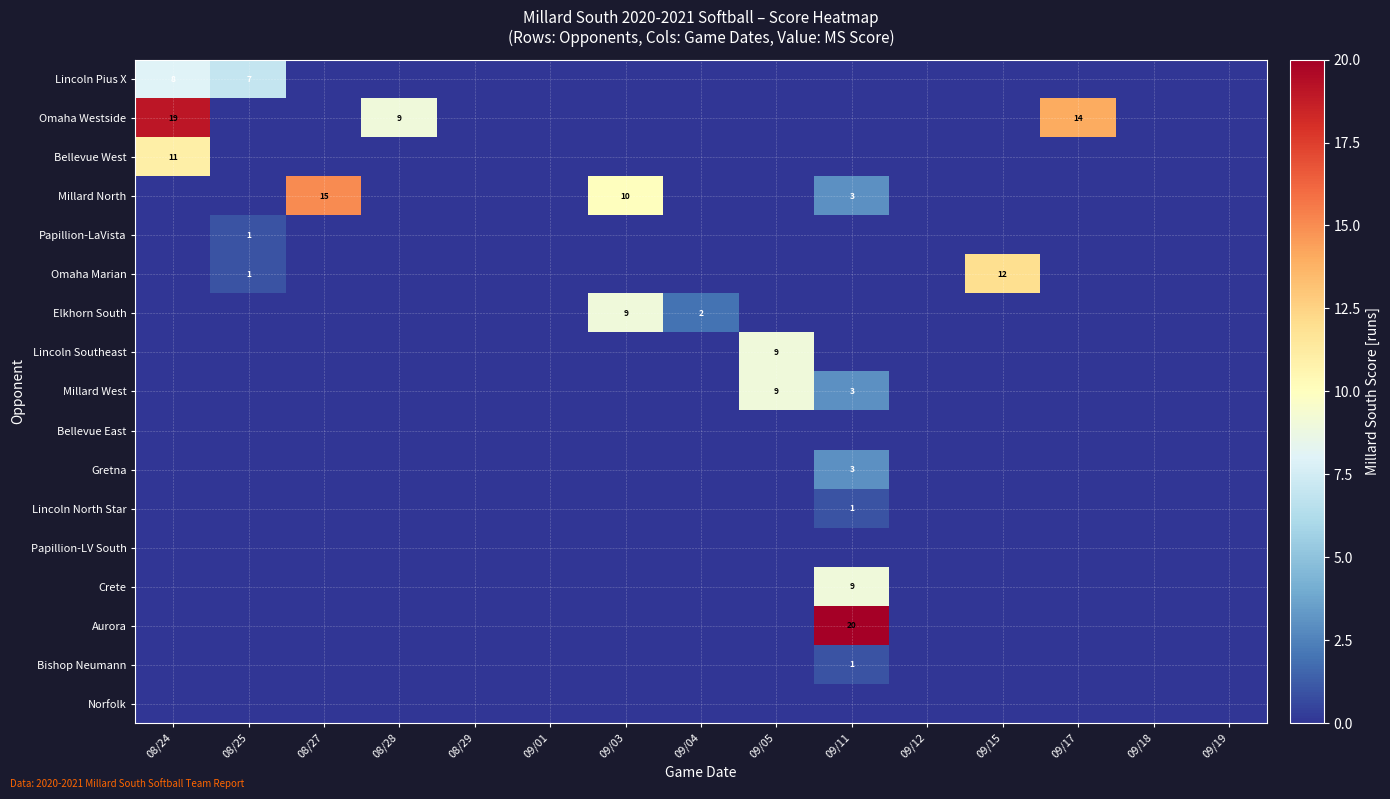

True or false: Millard West has a value of 4 at 09/11.

False